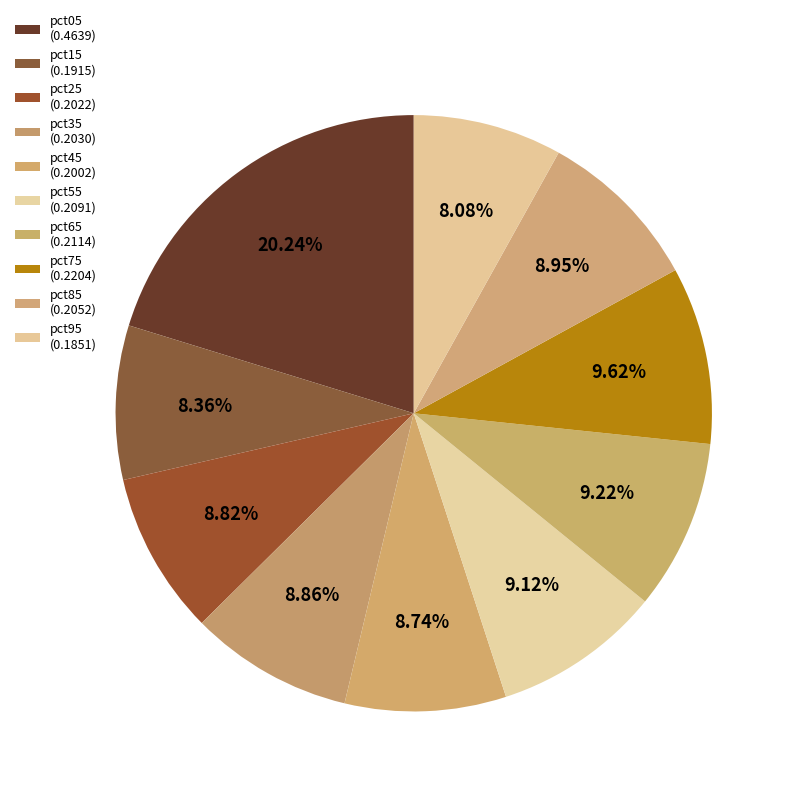

Is it true that pct25 is 9% of the pie?

True